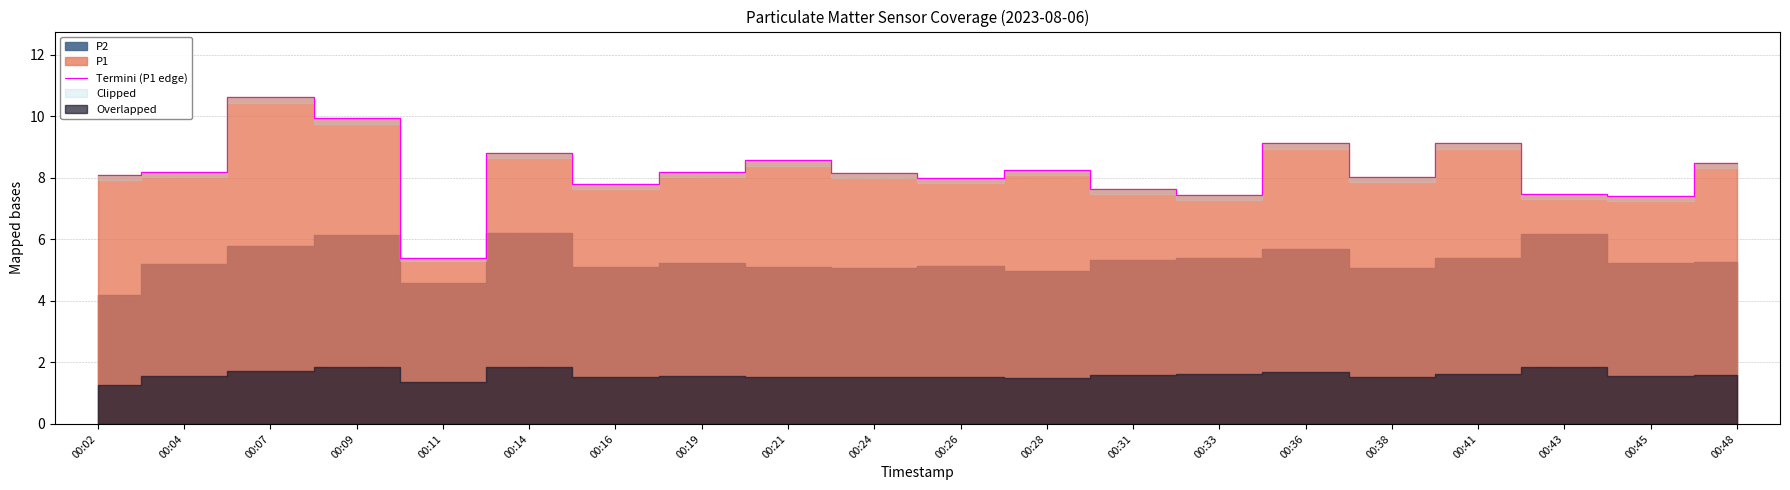

The chart shows a value of 8.2 at 00:19. True or false?

True